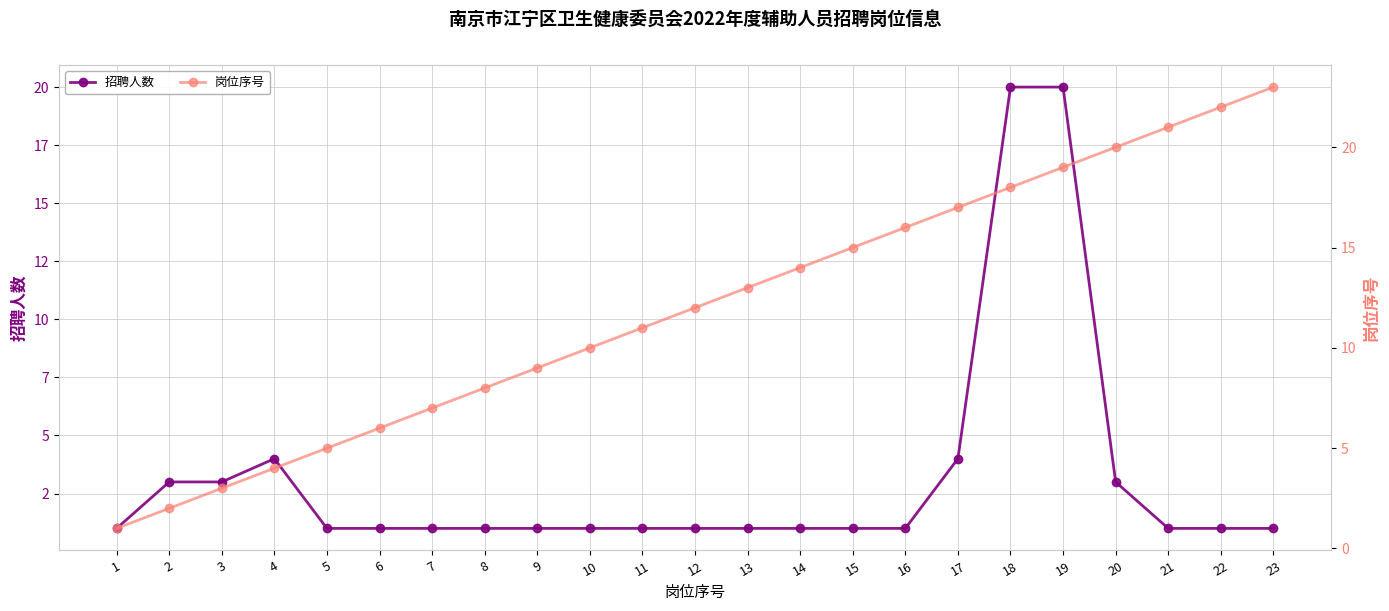

The value of 招聘人数 at 4 is 1. True or false?

False